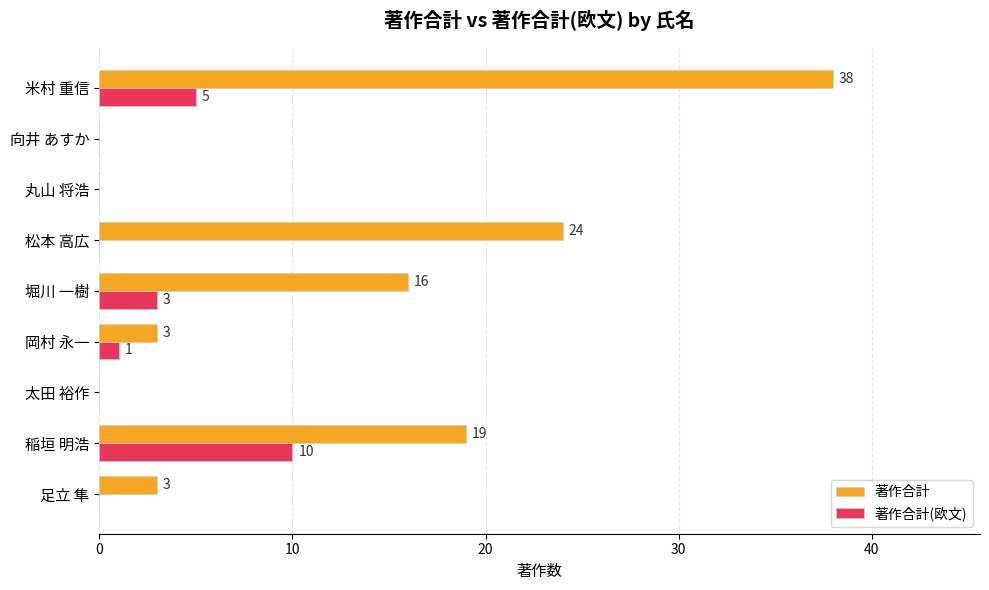

Which series changed the most between 堀川 一樹 and 丸山 将浩?

著作合計